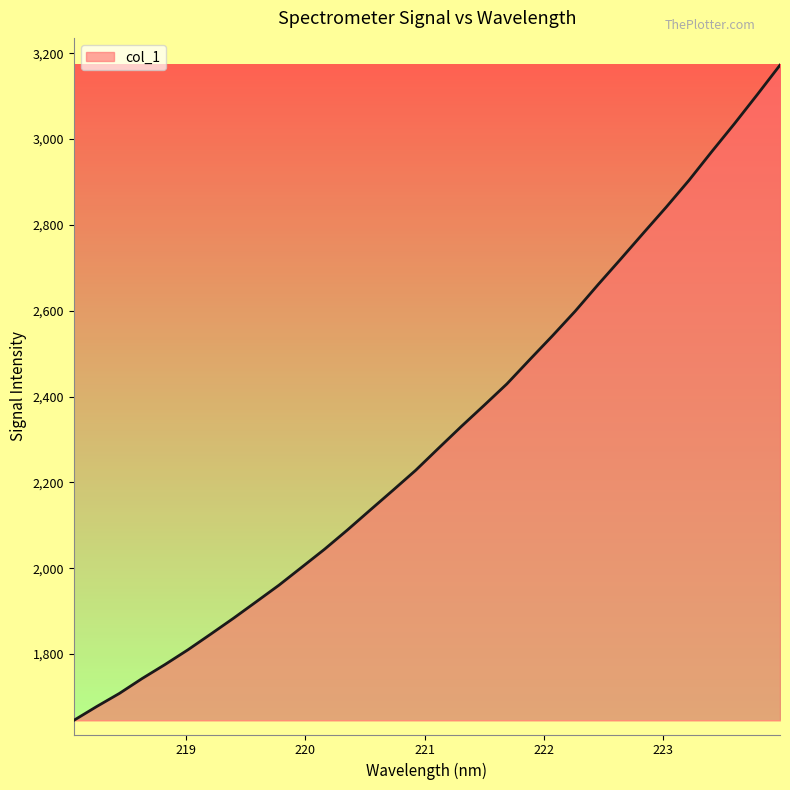

What is the difference between the maximum and minimum values?

1527.1